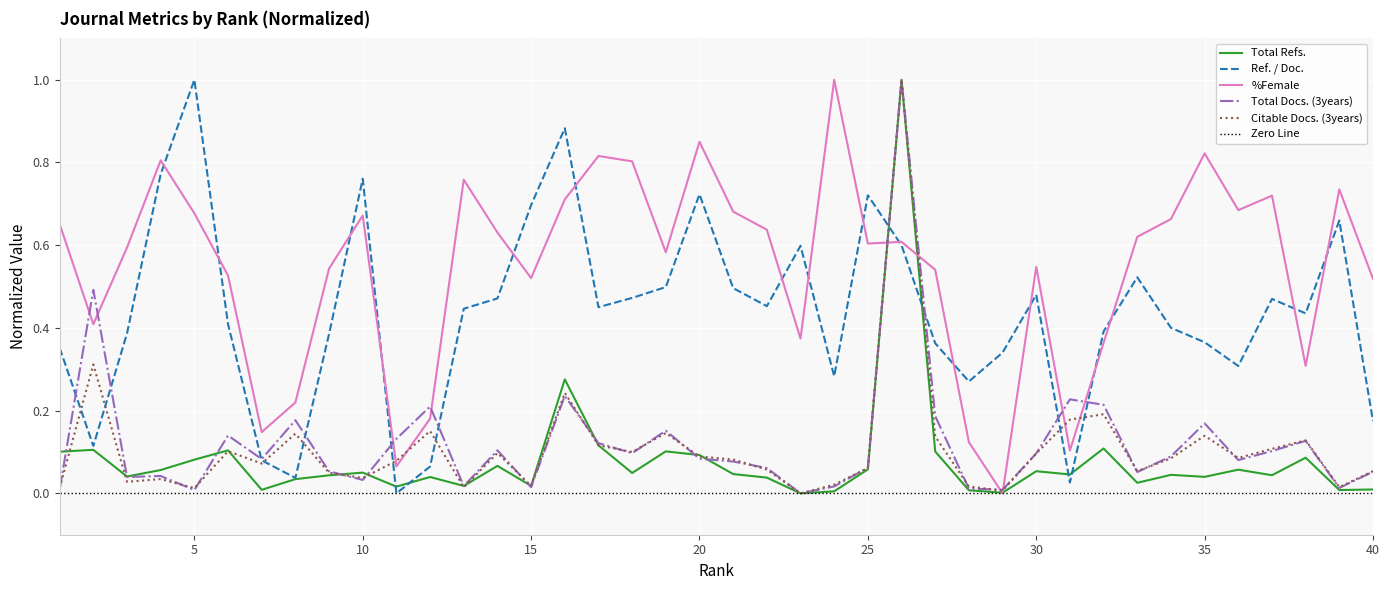

How many interior local peaks does the Citable Docs. (3years) series have?

12